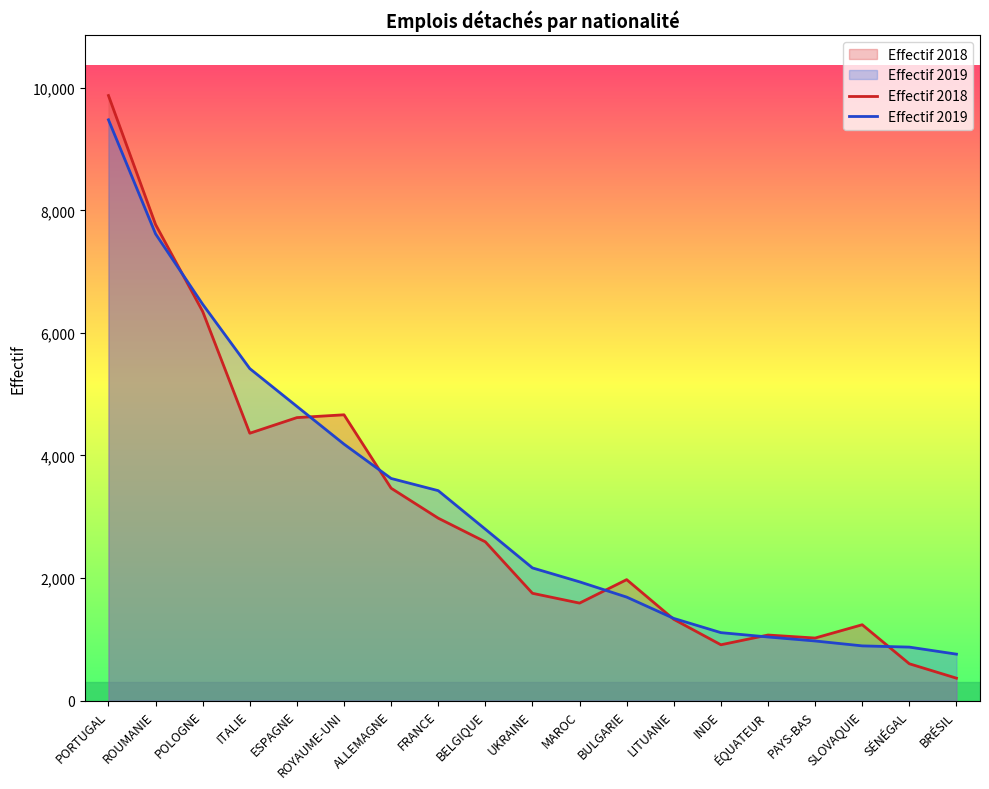

Which series has the largest range (max minus min)?

Effectif 2018